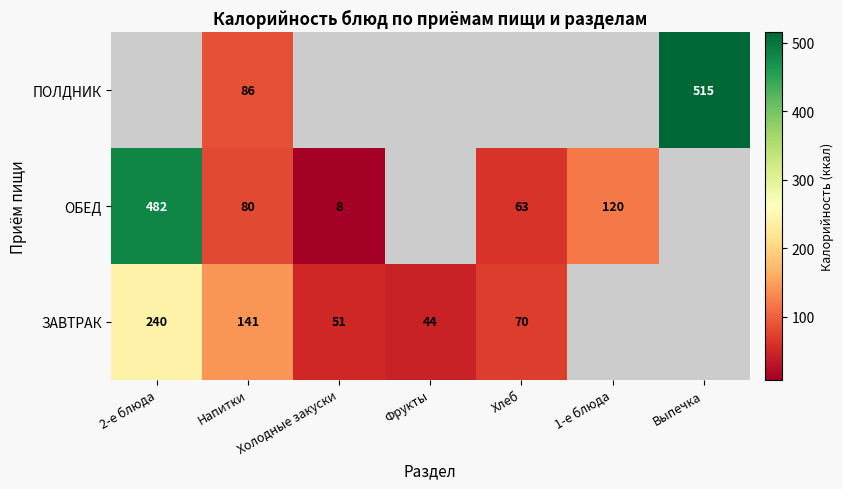

True or false: ЗАВТРАК has a value of 214 at Напитки.

False